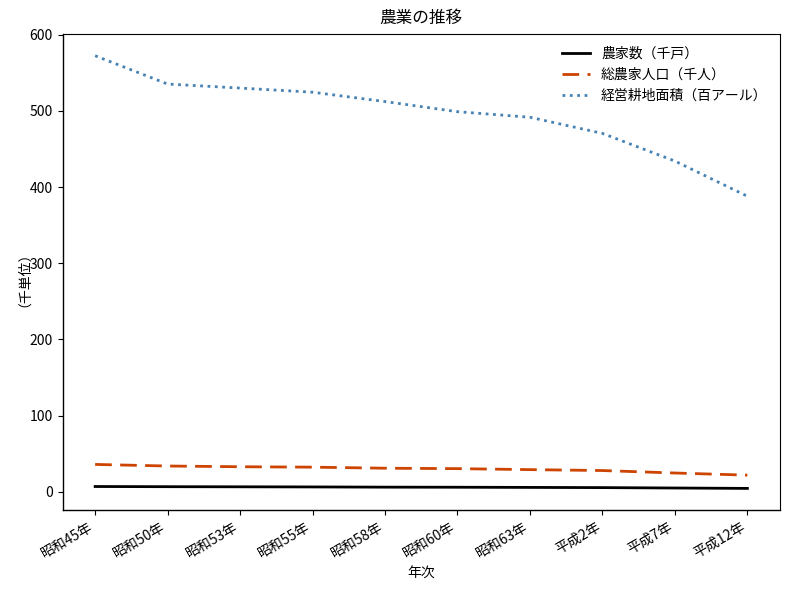

Which series has the widest spread of values?

経営耕地面積（百アール）